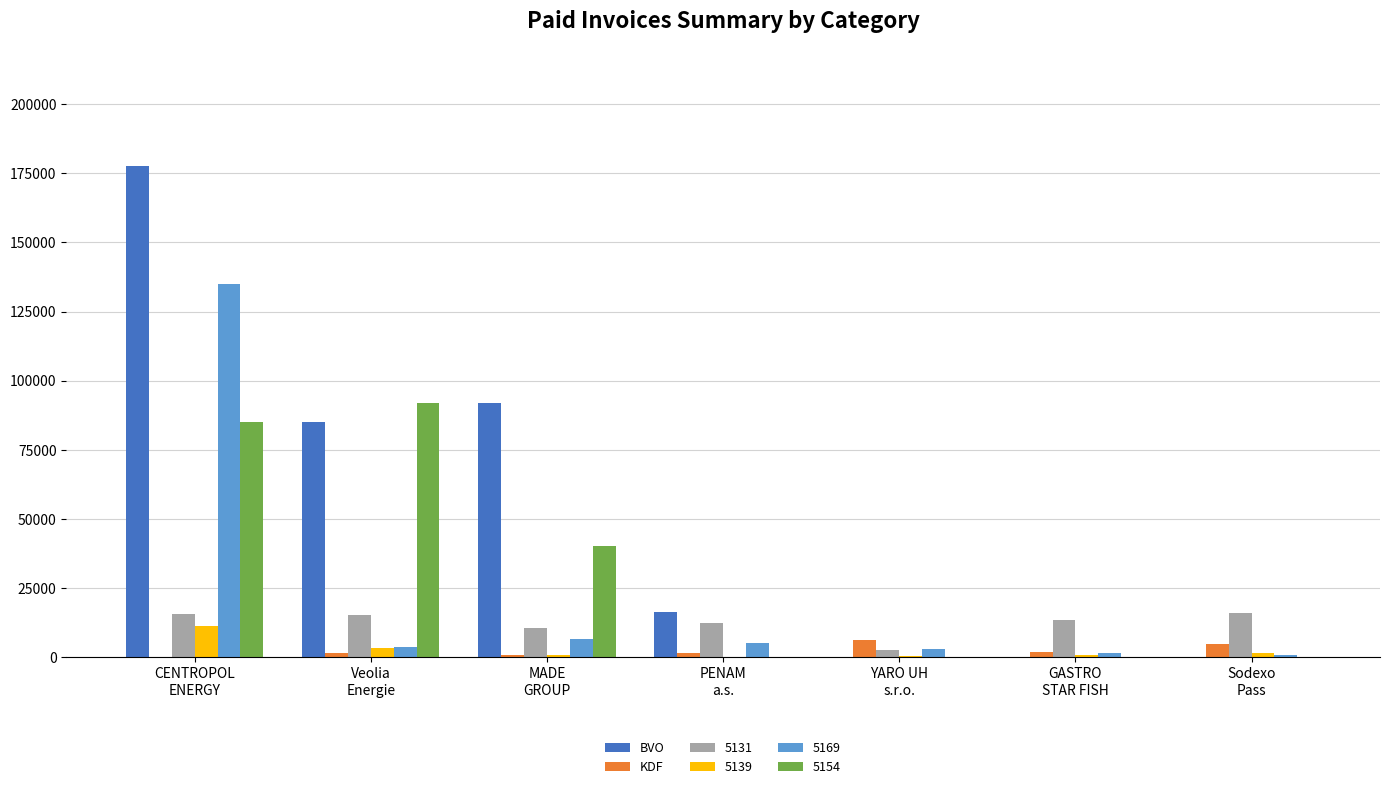

What is the sum of all 5169 values?

155804.3